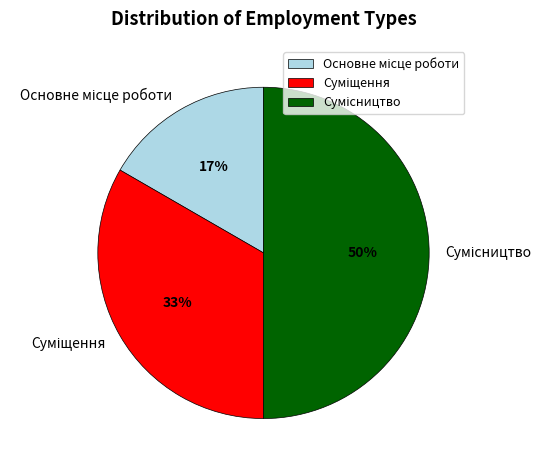

To the nearest percent, what is the difference between the largest and smallest slice percentages?

33%